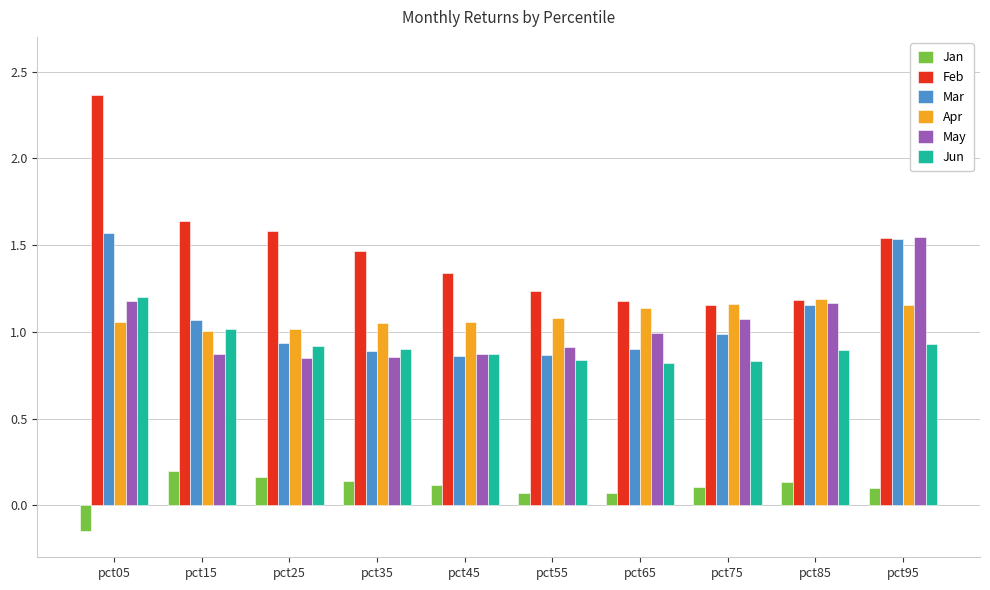

Which category has the lowest value across all series?

pct05